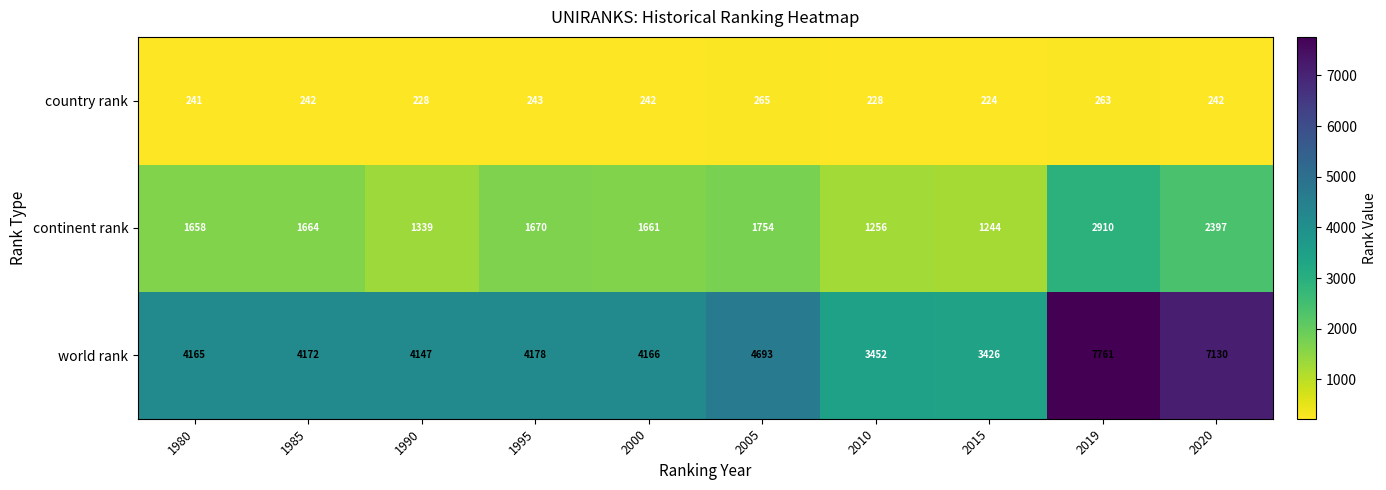

Is it true that country rank equals 336 at 1995?

False